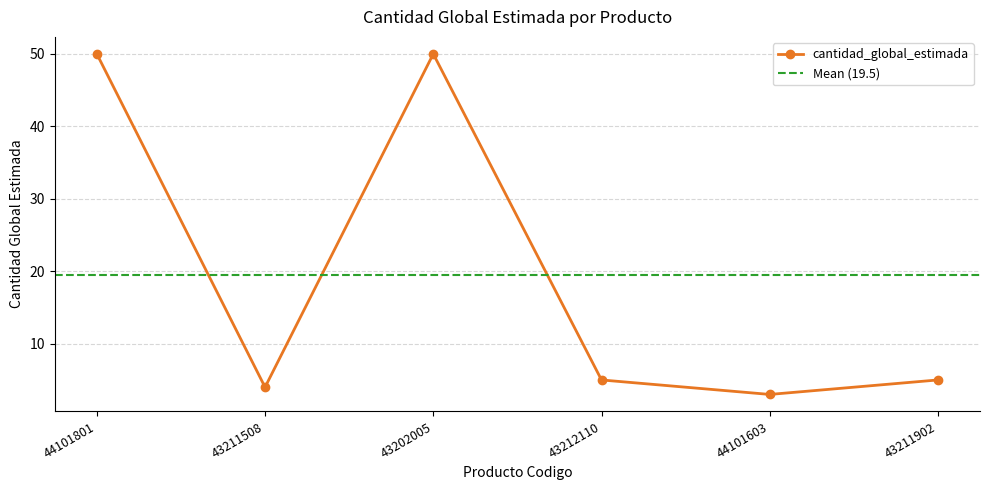

At which category does the data reach its first local valley?

43211508